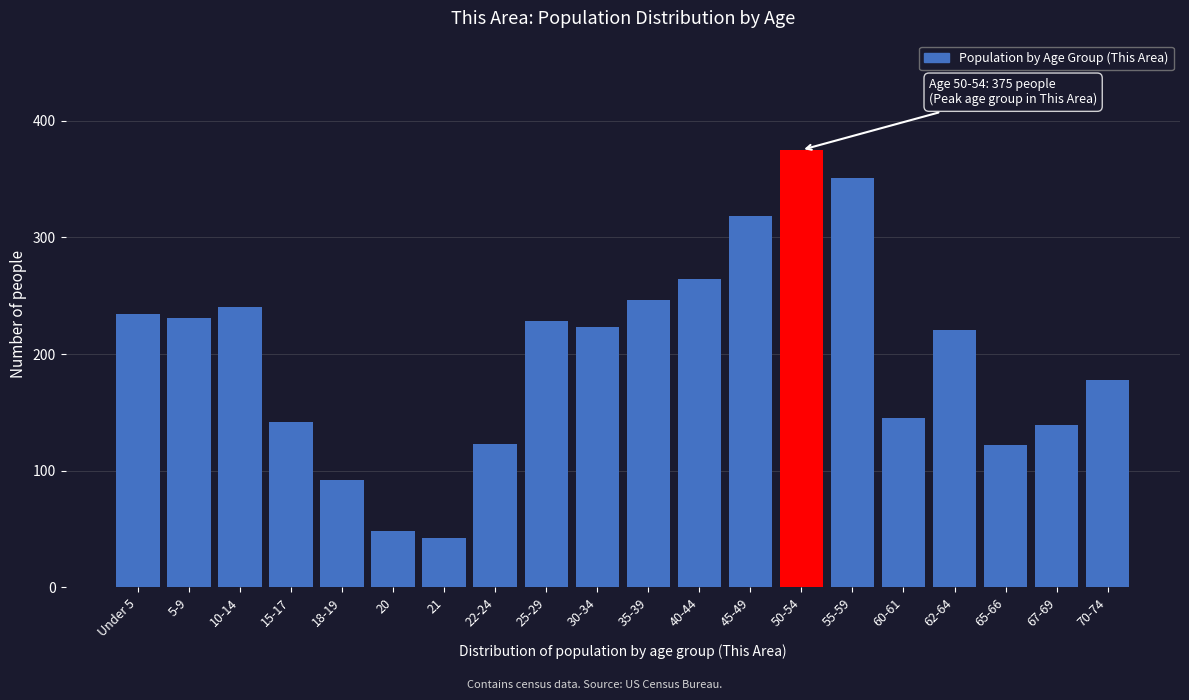

Which category has the highest value across all series?

50-54